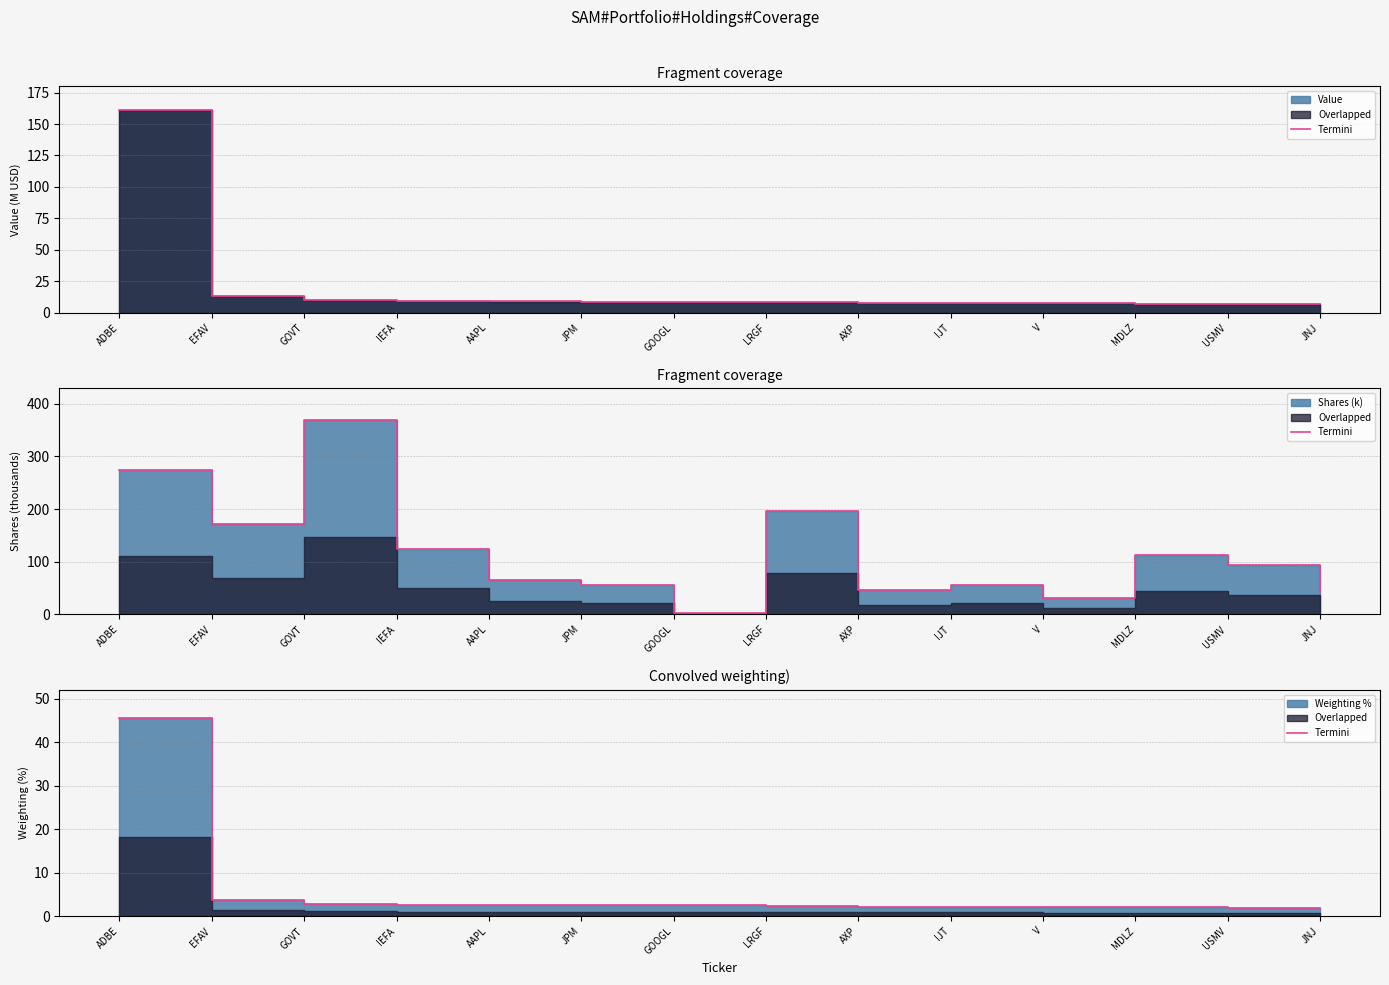

What is the difference between the maximum and minimum values?

43.7